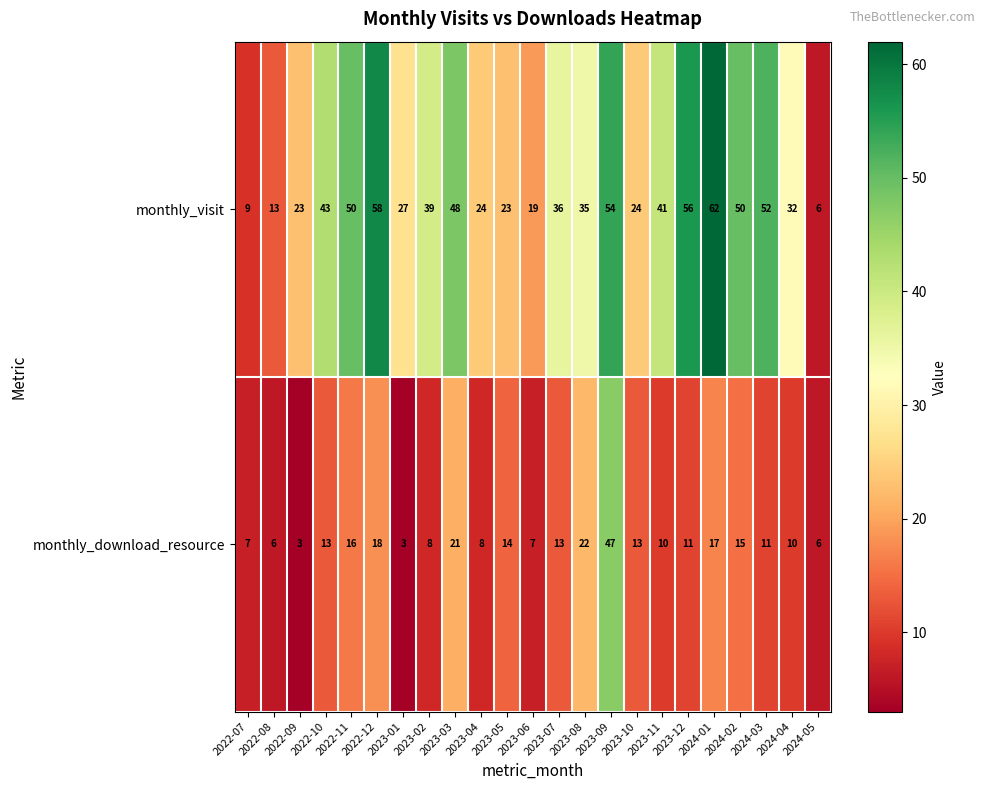

What is the difference between the maximum and minimum values in the monthly_download_resource series?

44